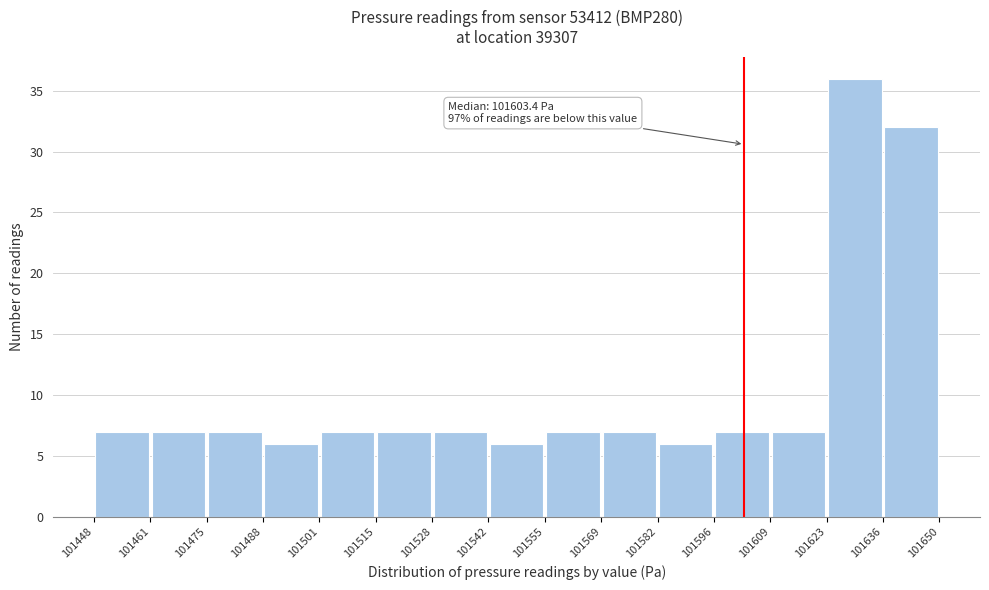

Over which range of the x-axis is the bar tallest?

101623 to 101636